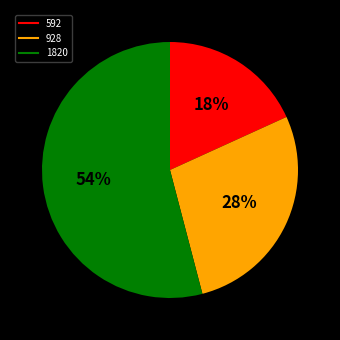

To the nearest percent, what is the difference between the 1820 and 928 slice percentages?

26%